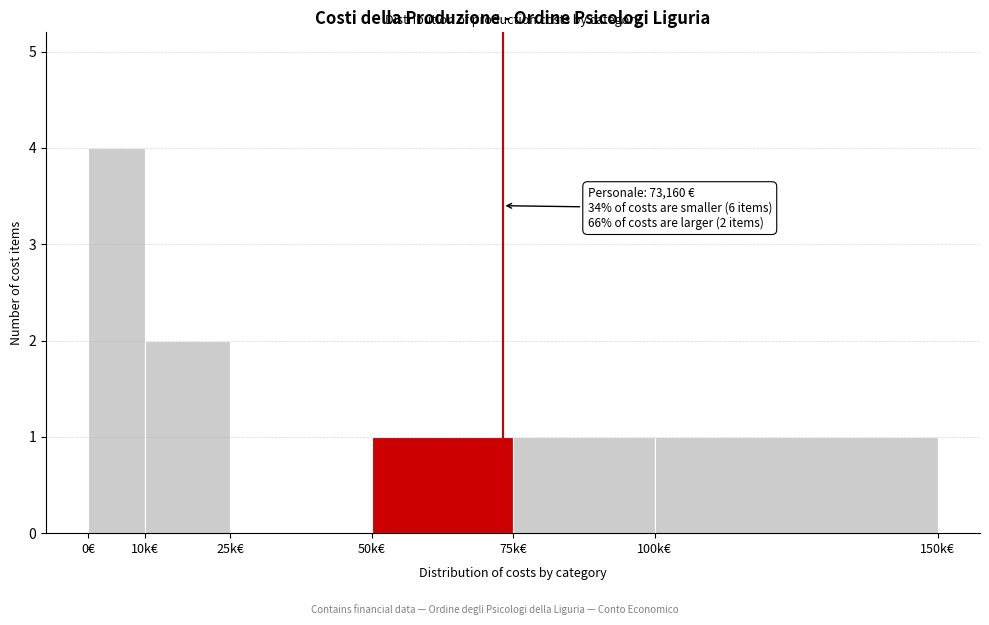

Reading left to right, list all the values displayed in this chart.

0€=4	10k€=2	25k€=0	50k€=1	75k€=1	100k€=1